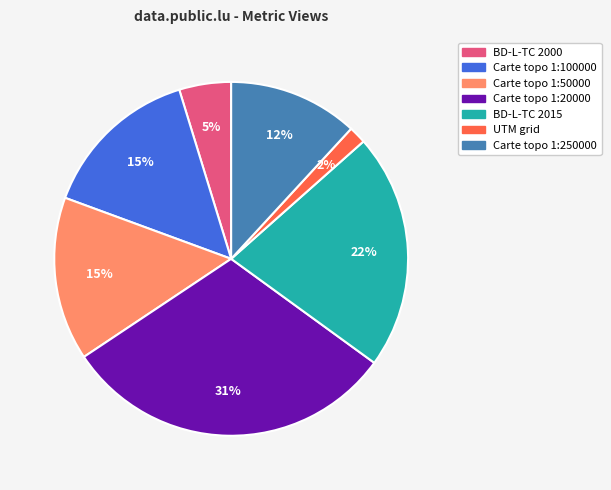

Is there a majority slice in this chart?

No